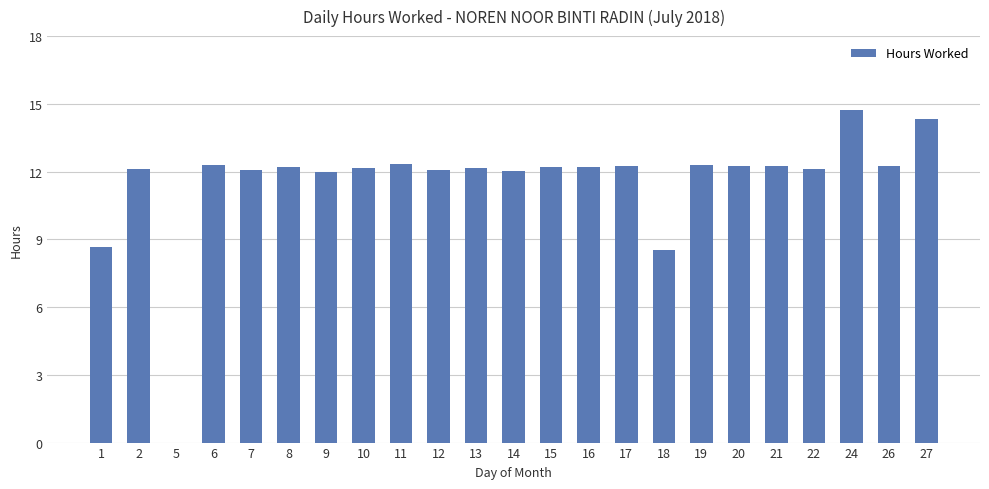

Which category has the highest value across all series?

24